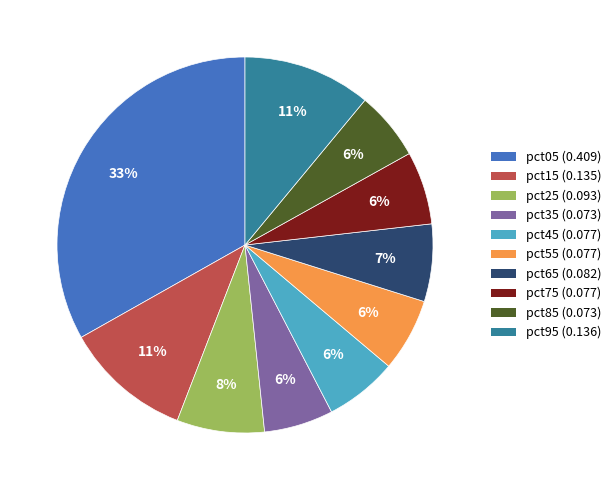

True or false: pct35 accounts for 17% of the total.

False